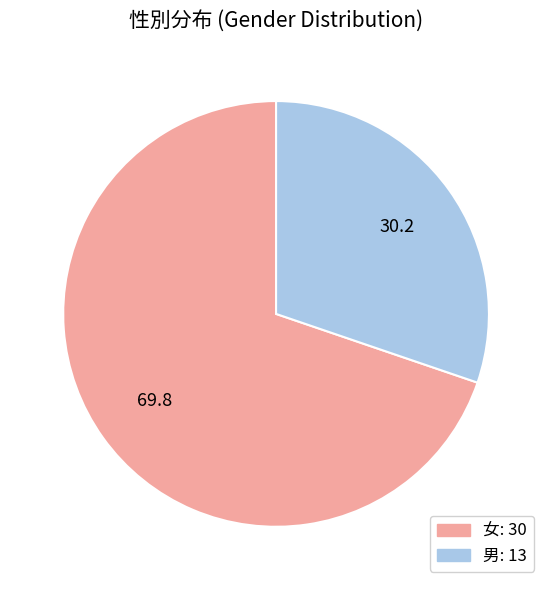

Approximately how many times larger is the value at 男 compared to 女?

0.4